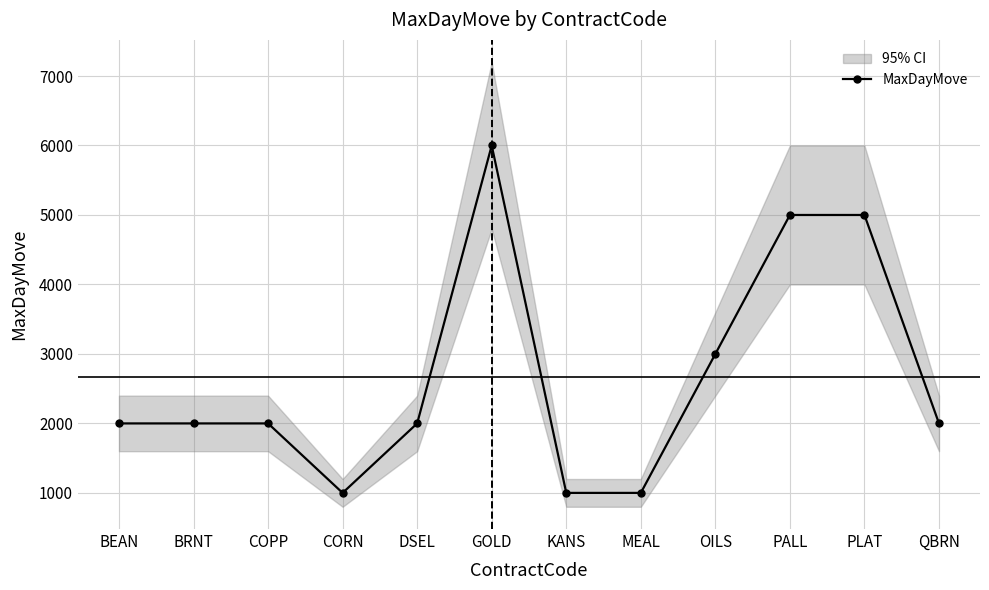

Reading left to right, extract all data points from this chart.

2000	2000	2000	1000	2000	6000	1000	1000	3000	5000	5000	2000